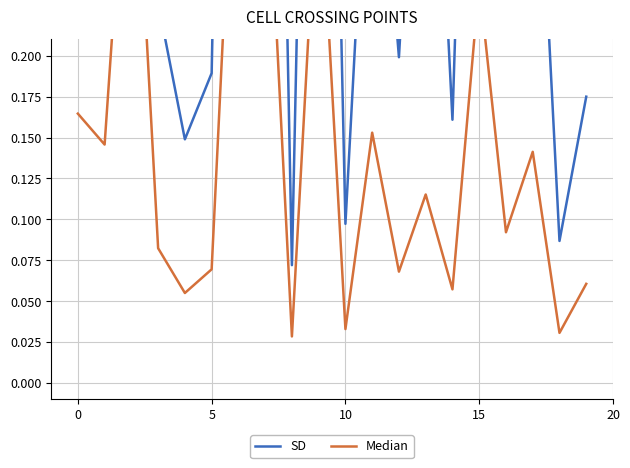

Which category has the lowest value across all series?

8